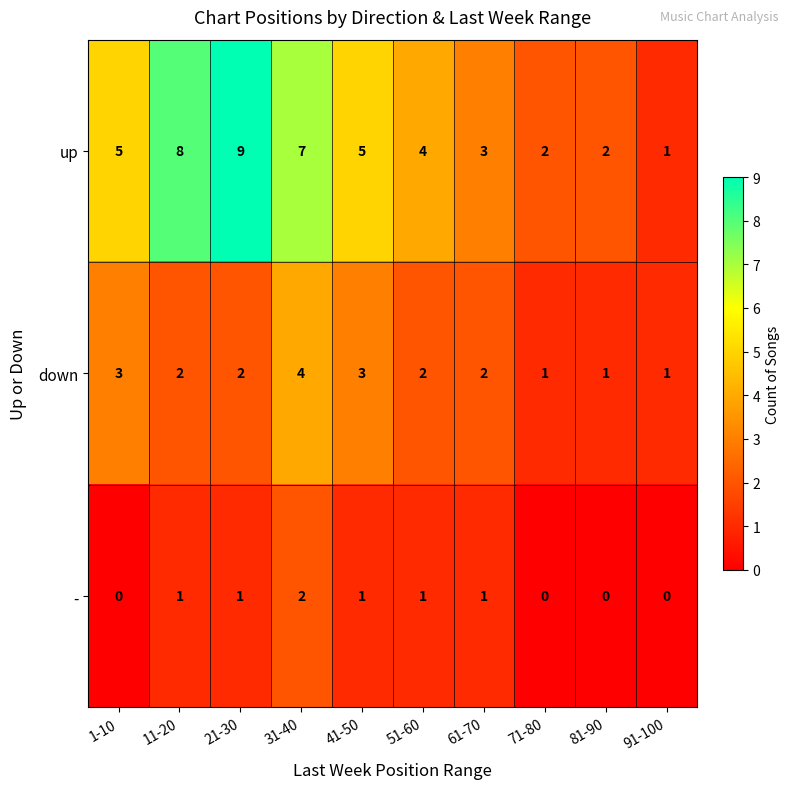

Reading left to right, transcribe all the data shown in this chart.

up: 5	8	9	7	5	4	3	2	2	1
down: 3	2	2	4	3	2	2	1	1	1
-: 0	1	1	2	1	1	1	0	0	0